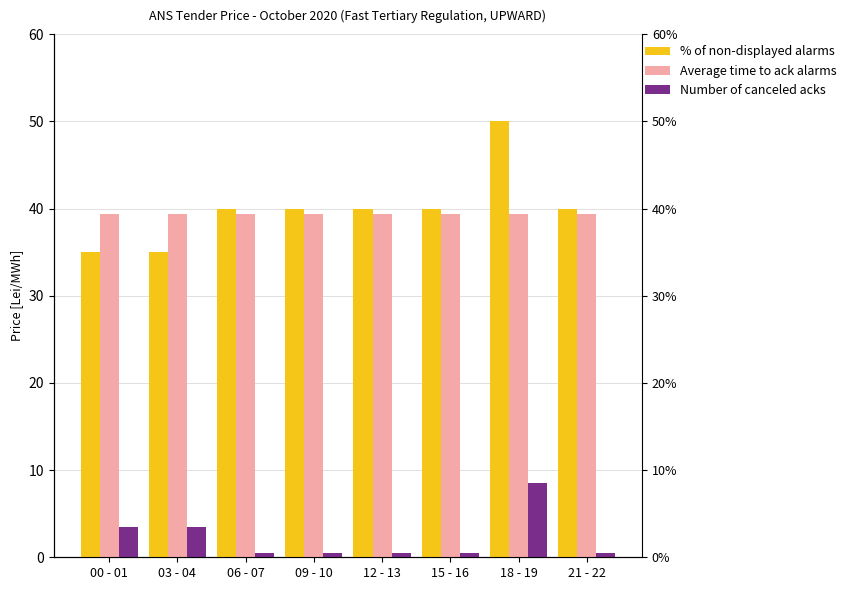

Which series has the largest range (max minus min)?

% of non-displayed alarms